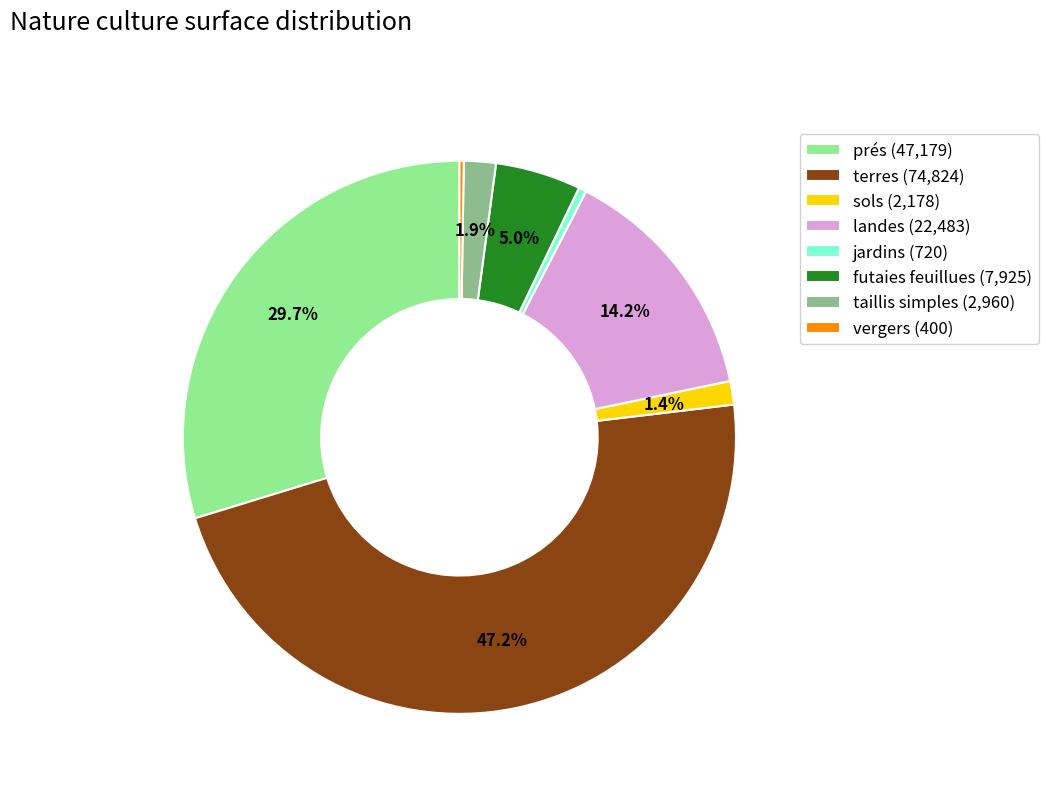

To the nearest percent, what is the difference between the largest and smallest slice percentages?

47%